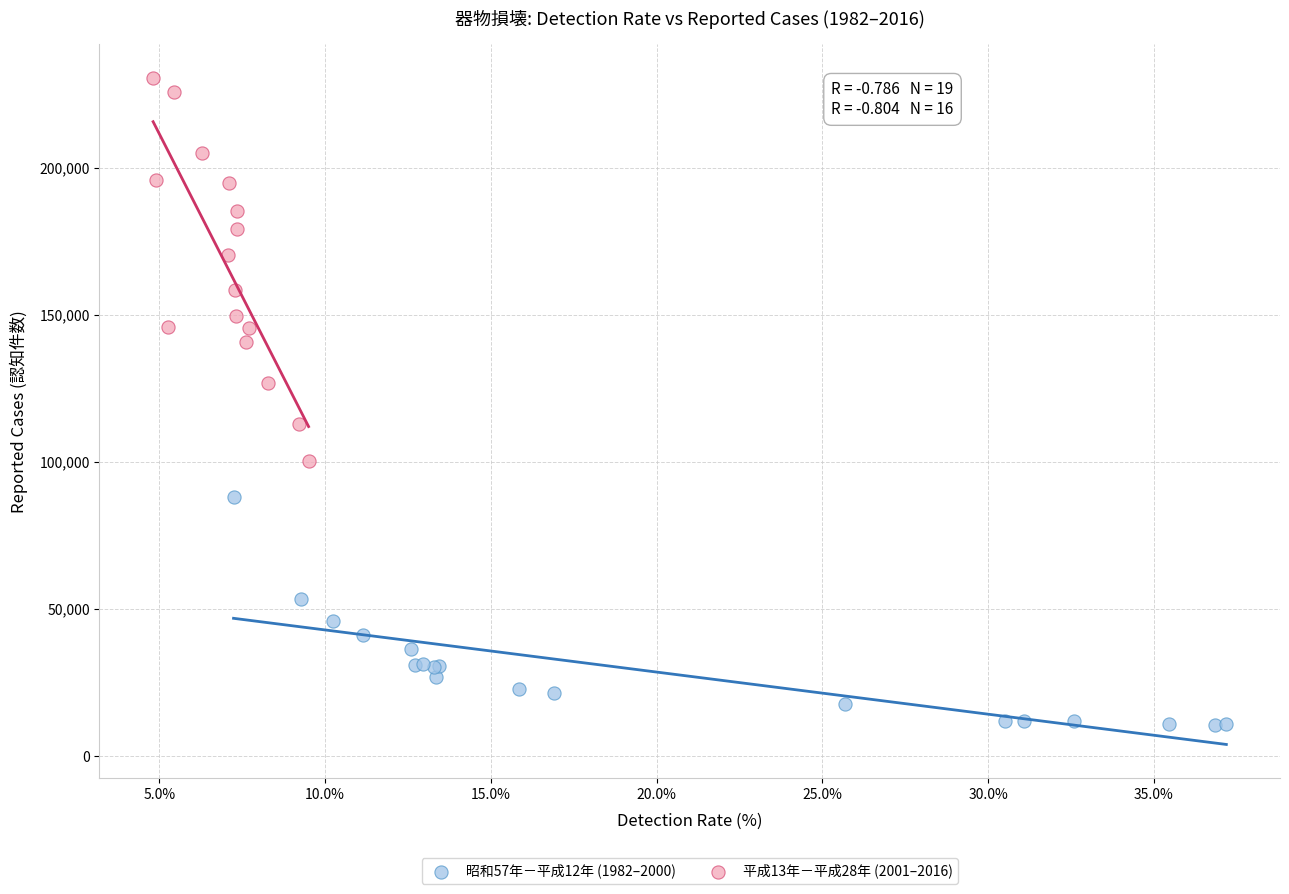

Which series has the largest Y range (max minus min)?

平成13年－平成28年 (2001–2016)